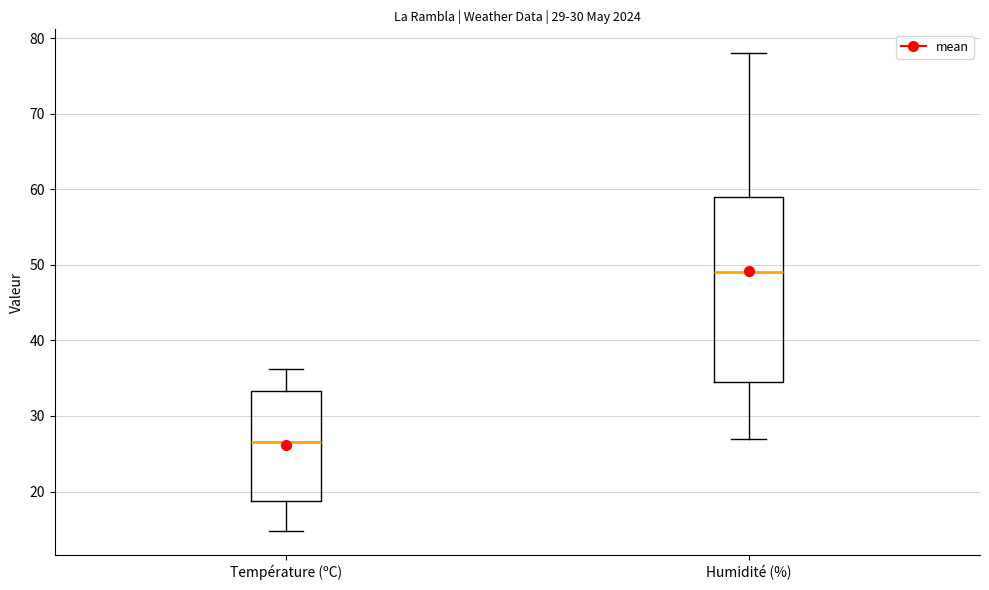

Which box has the lowest median line?

Température (ºC)